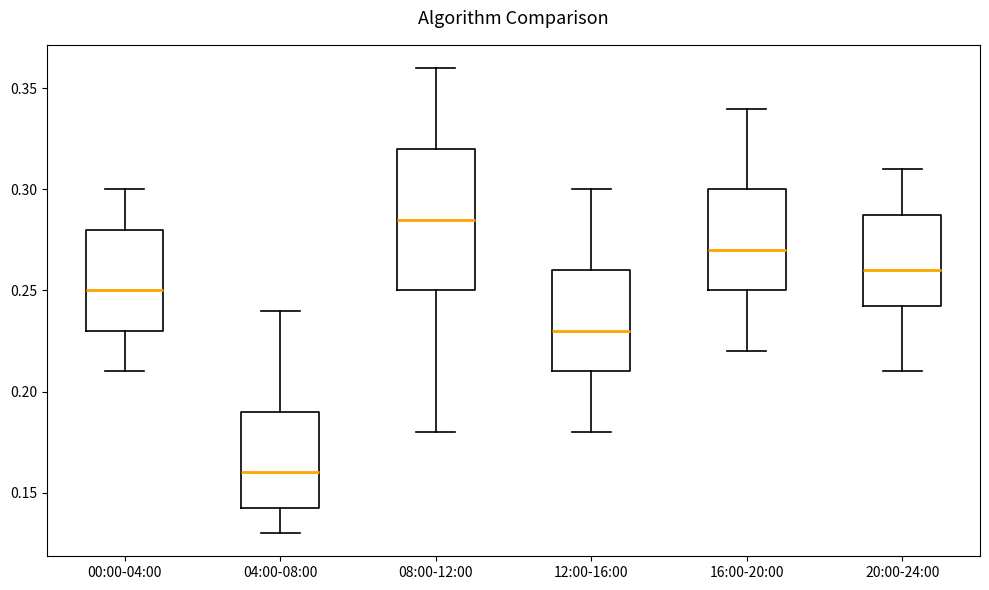

Which box's median line is the lowest?

04:00-08:00